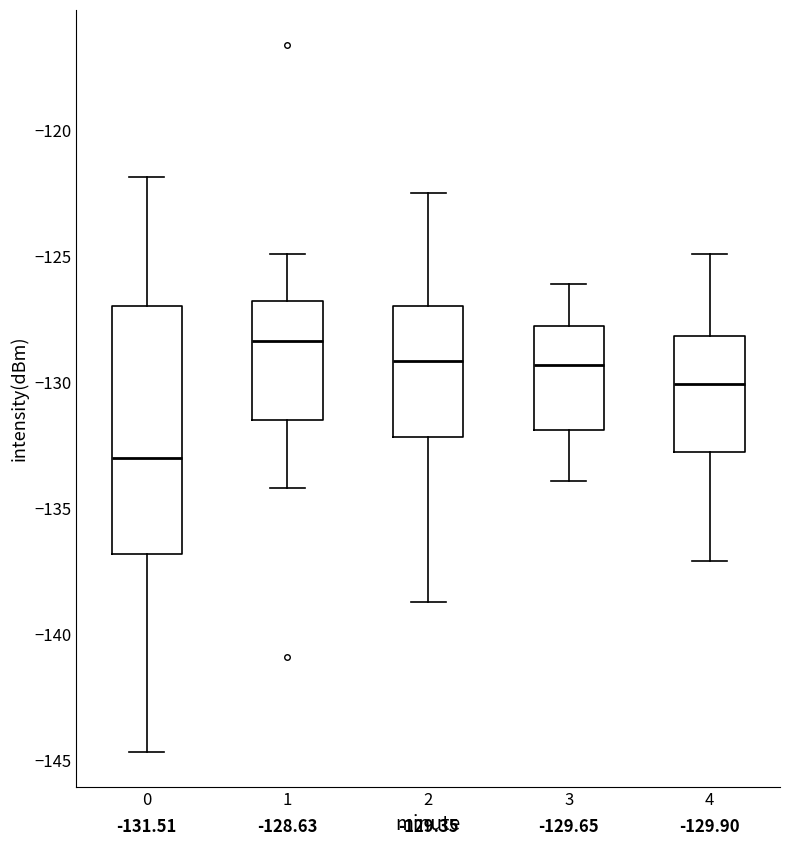

Which box is the tallest, from its lower edge to its upper edge?

0